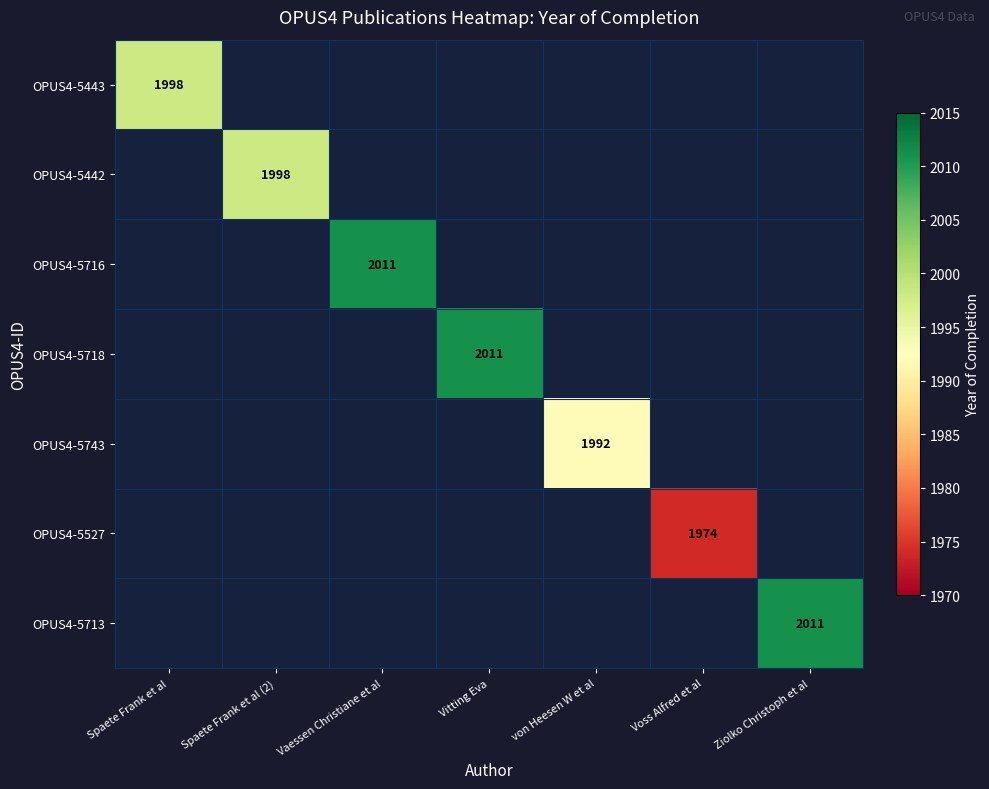

How many positive values does the OPUS4-5718 series have?

1